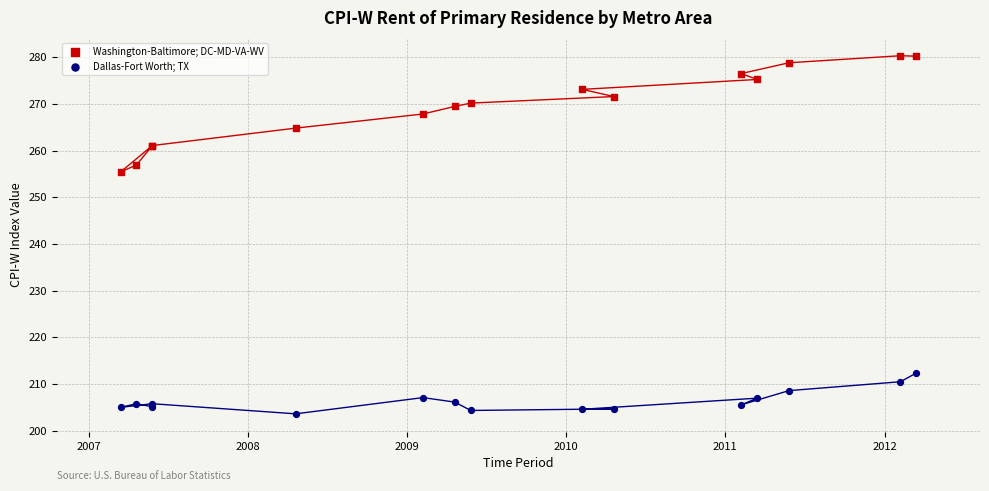

What is the X range (max minus min) for the scatter plot?

5.0